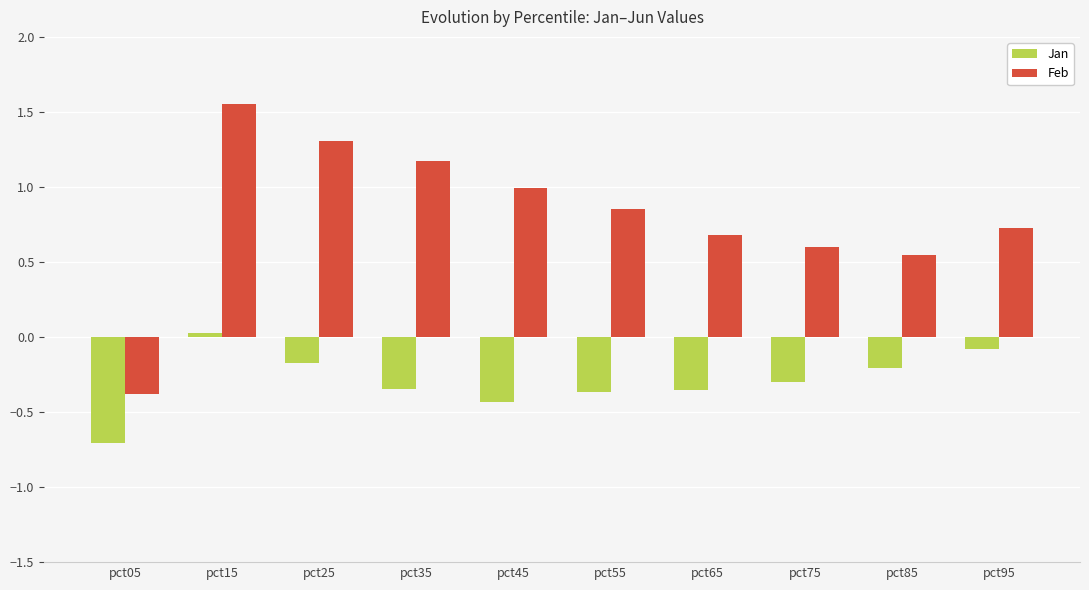

Count the number of categories in the chart.

10